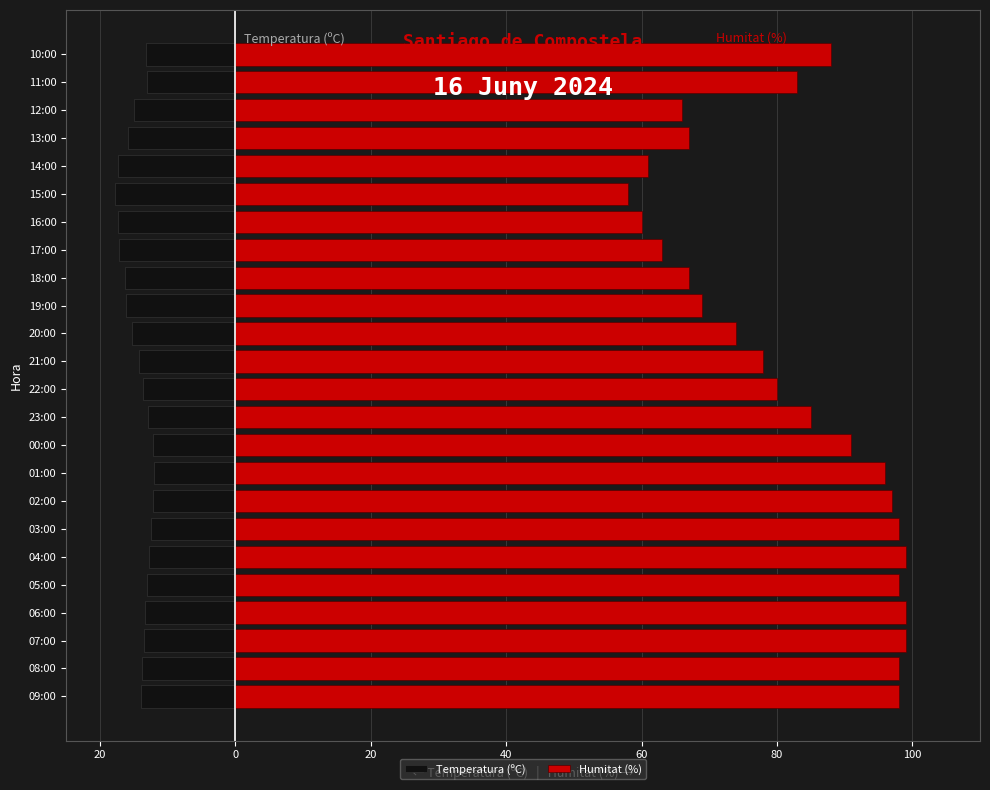

At how many categories does at least one series exceed 67?

17